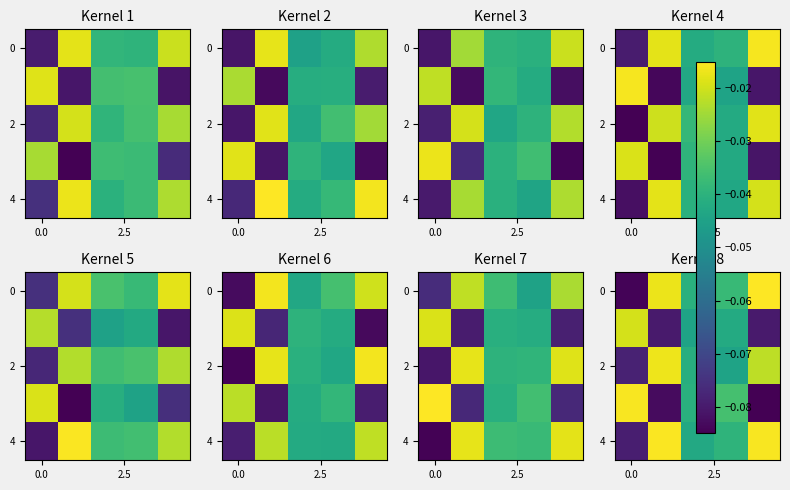

What is the difference between the maximum and minimum values in the row_0 series?

0.1